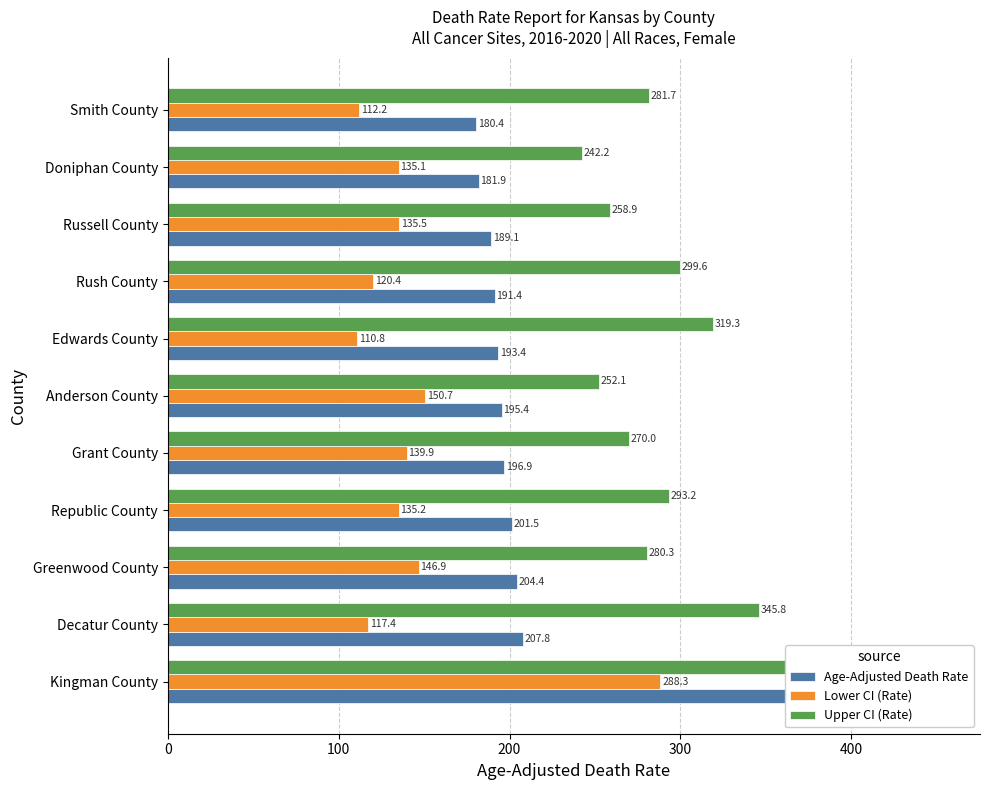

What are all the series names shown in the legend?

Age-Adjusted Death Rate, Lower CI (Rate), Upper CI (Rate)